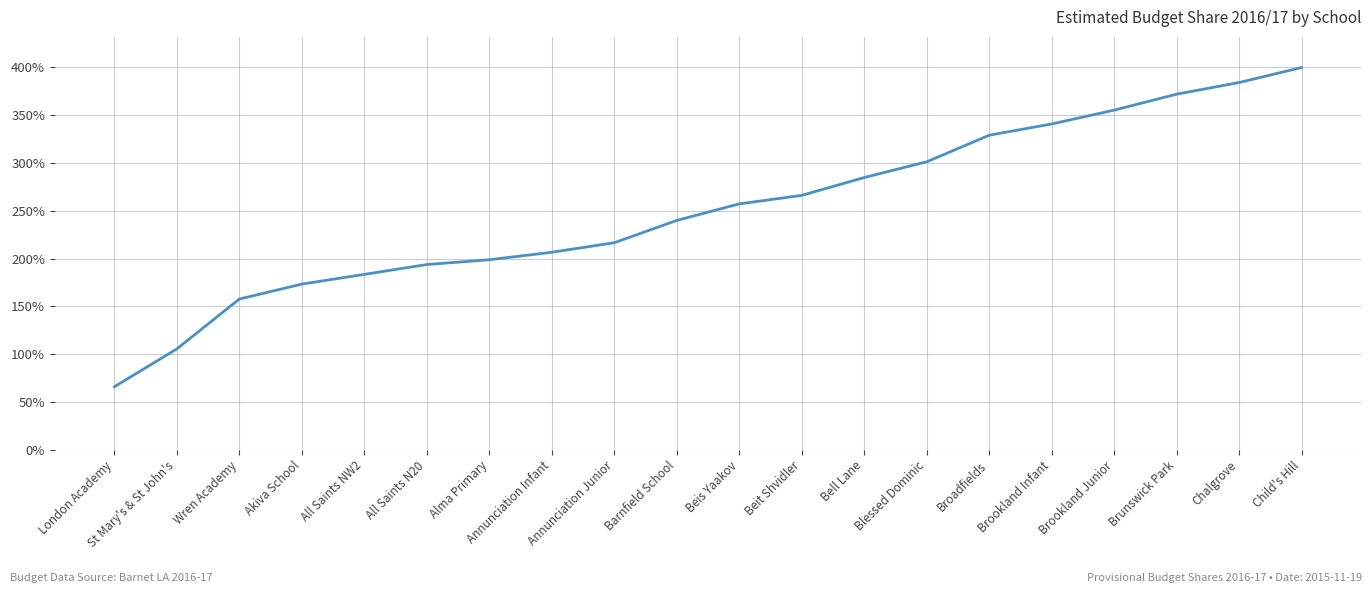

What is the difference between the values at Wren Academy and St Mary's & St John's?

52.2